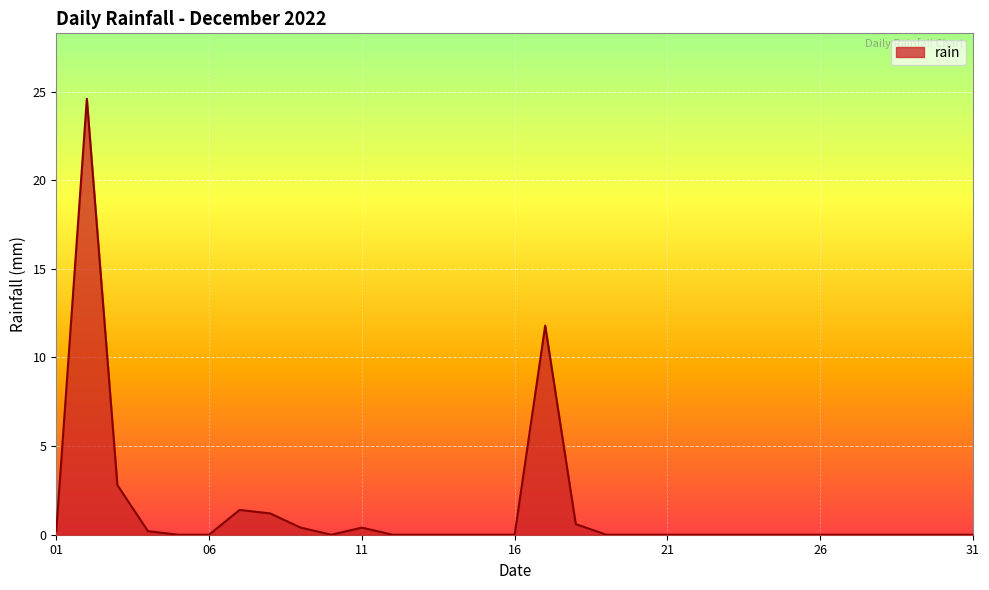

What is the greatest value displayed?

24.6